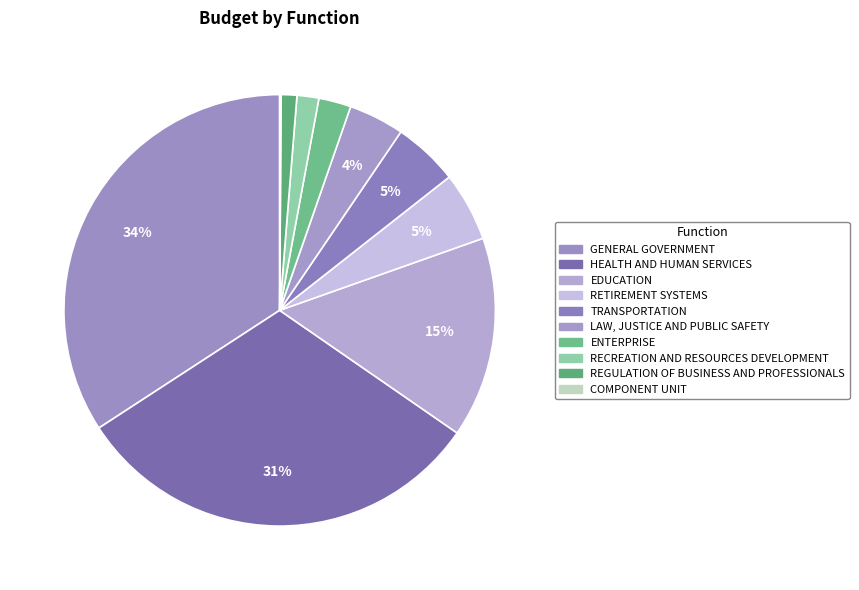

What is the ratio of the value at EDUCATION to the value at RECREATION AND RESOURCES DEVELOPMENT?

9.2